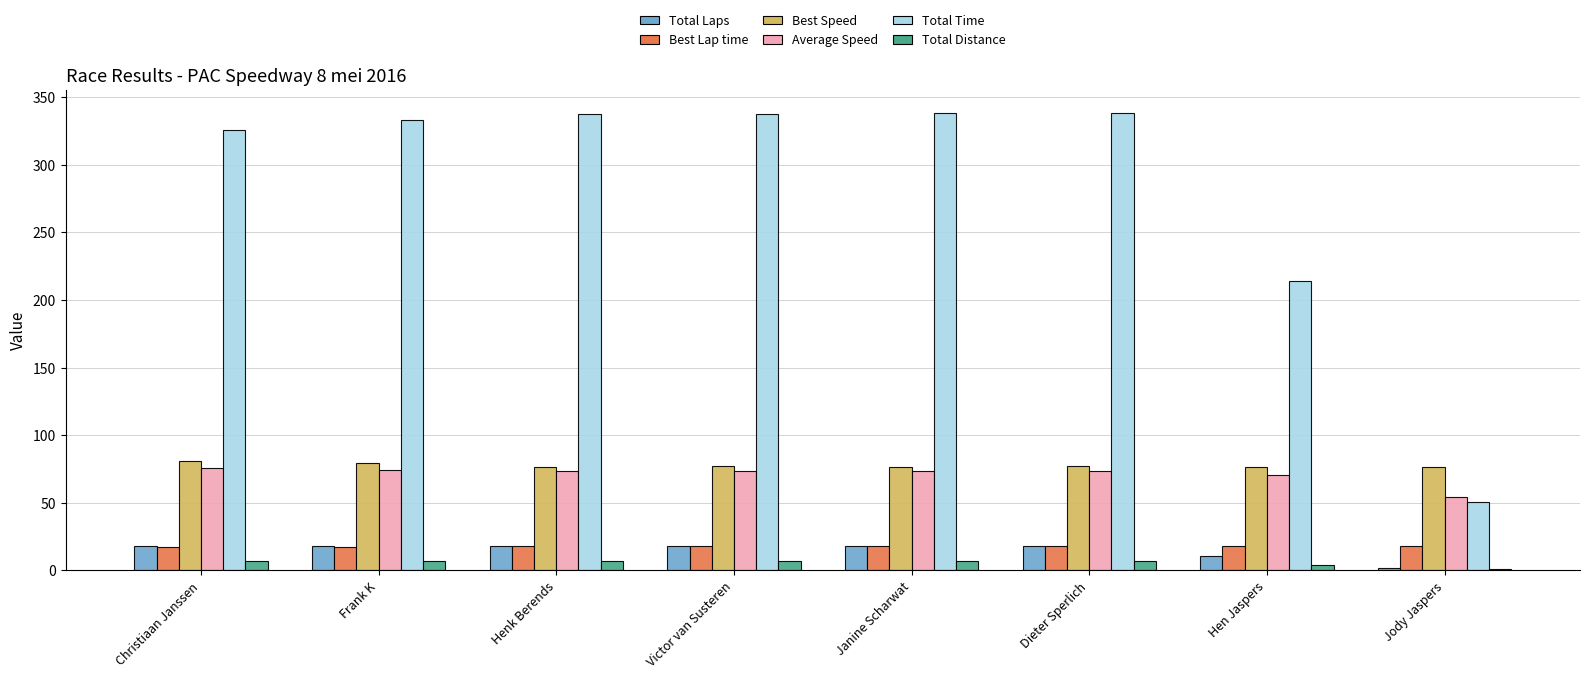

What is the sum of all Best Lap time values?

142.2